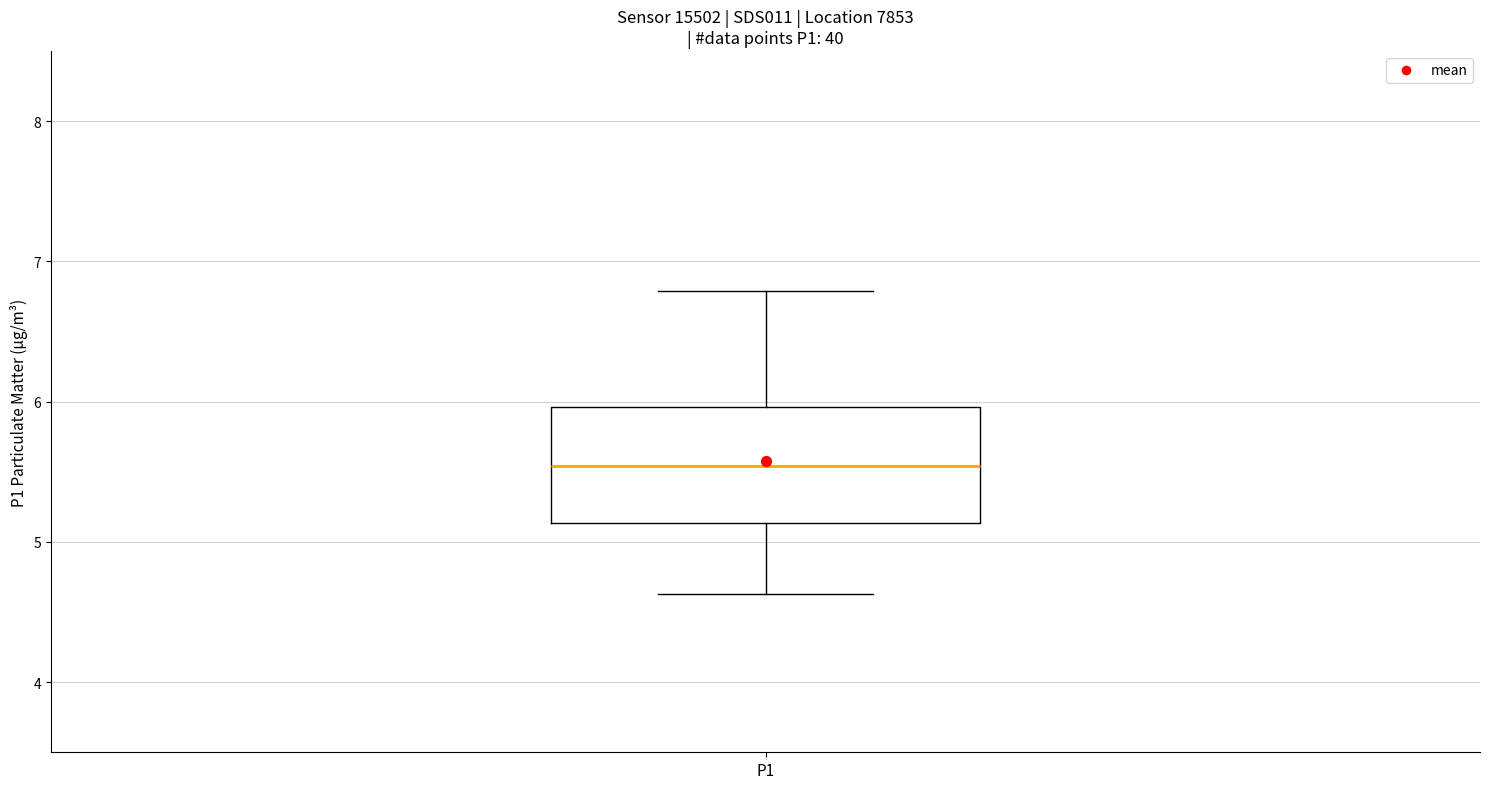

Read this box plot against the y-axis: the position of the median line, the range covered by the box, and the ends of both whiskers. The values are not printed on the chart, so give them approximately, as read against the axis.

median 5.5, box 5.1 to 6.0, whiskers 4.6 to 6.8